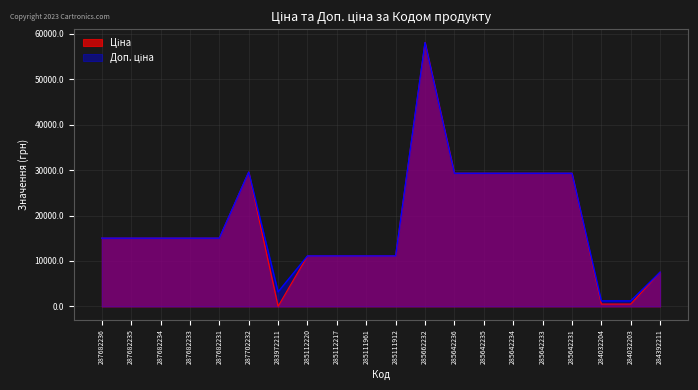

The value of Ціна at 284032203 is 535.4. True or false?

True